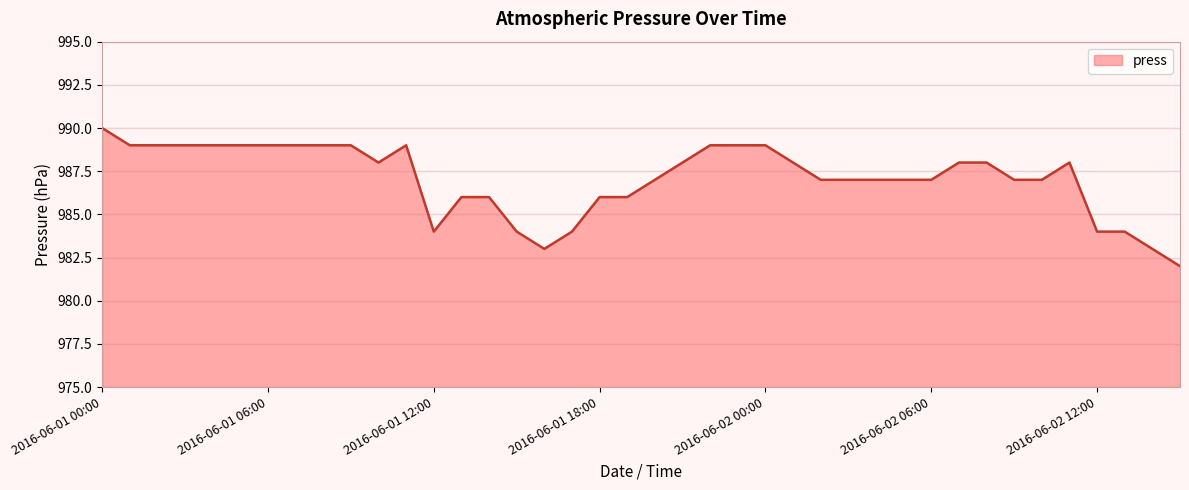

Reading left to right, transcribe all the data shown in this chart.

990	989	989	989	989	989	989	989	989	989	988	989	984	986	986	984	983	984	986	986	987	988	989	989	989	988	987	987	987	987	987	988	988	987	987	988	984	984	983	982